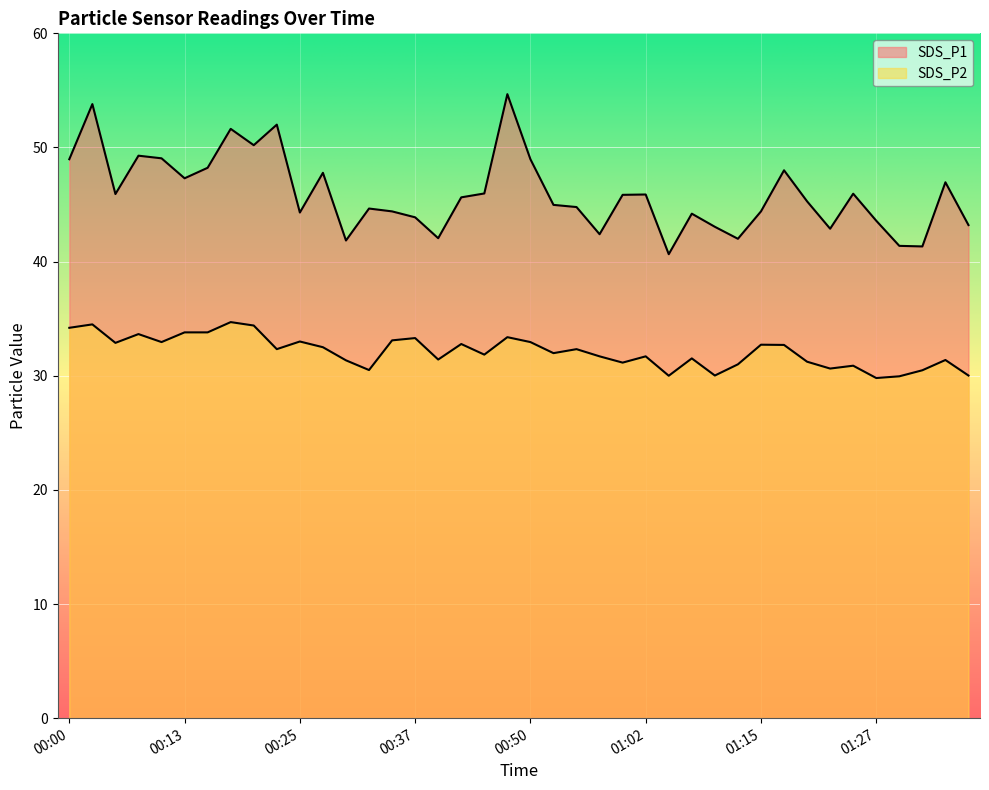

What is the value of the SDS_P2 point at the 36th from the left?

29.8